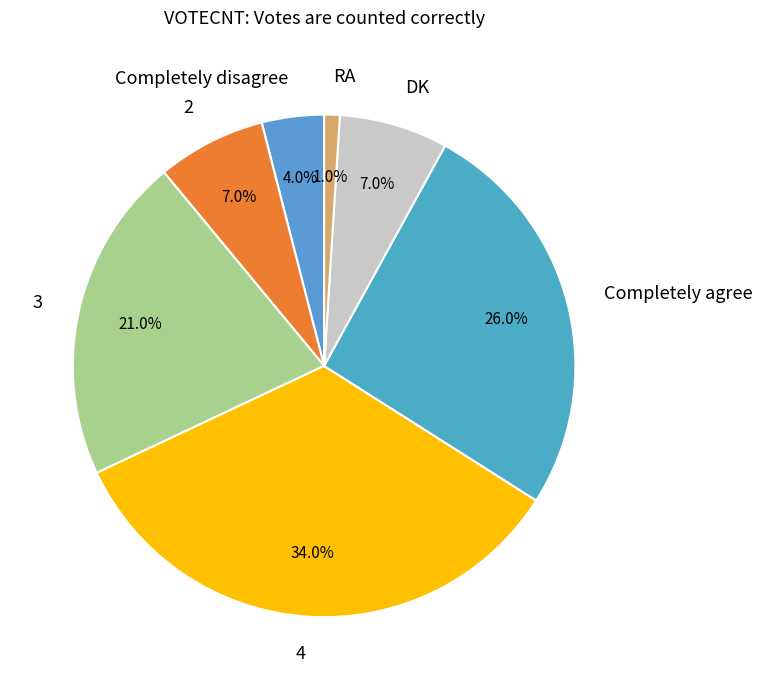

Does 3 represent more than half of the total?

No